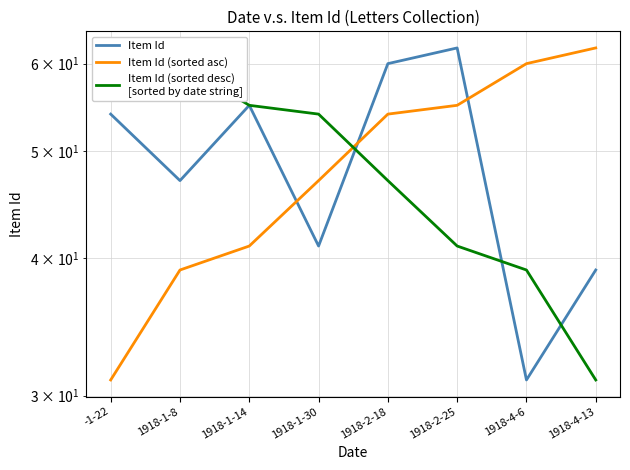

What is the difference between the second highest and minimum values in the Item Id (sorted desc)
[sorted by date string] series?

29